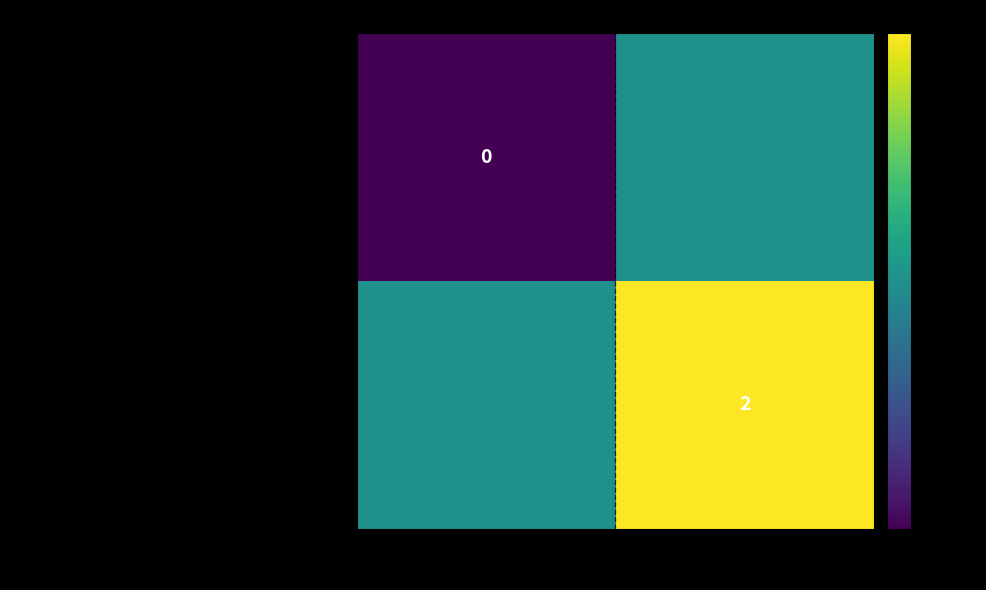

Is it true that f45fe8377ccaddcf372419fa967cf5b2b01d73f... equals 2 at 1?

True